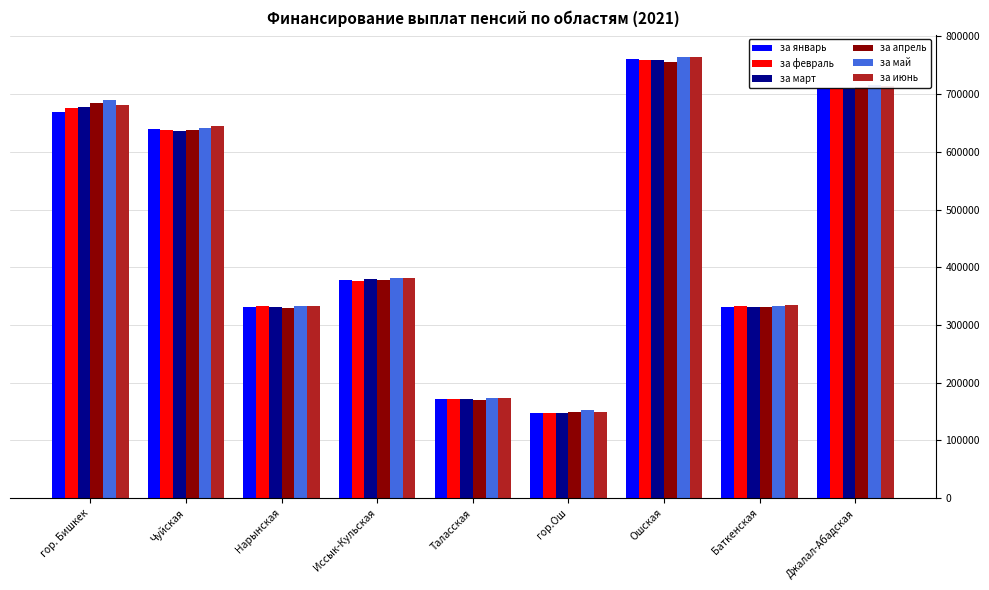

Where is за апрель nearest to the value 452231?

Иссык-Кульская